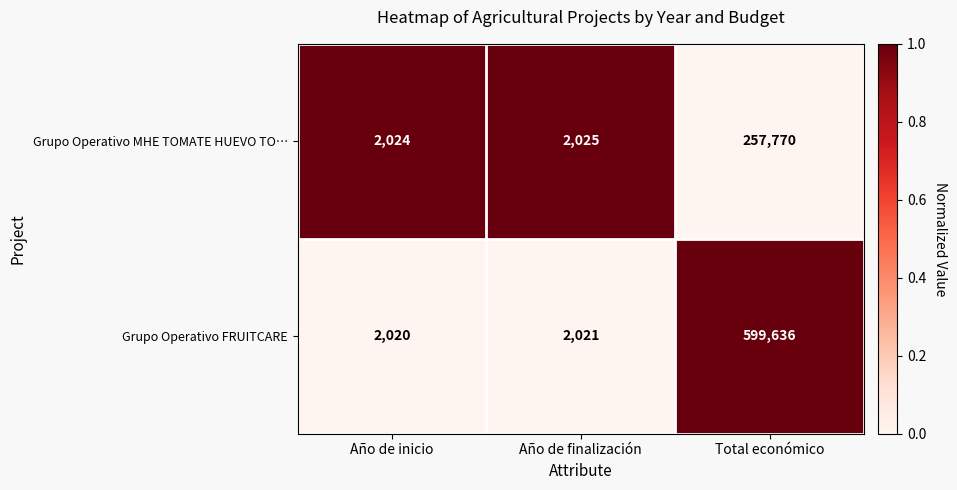

At which category does the chart reach its minimum across all series?

Año de inicio